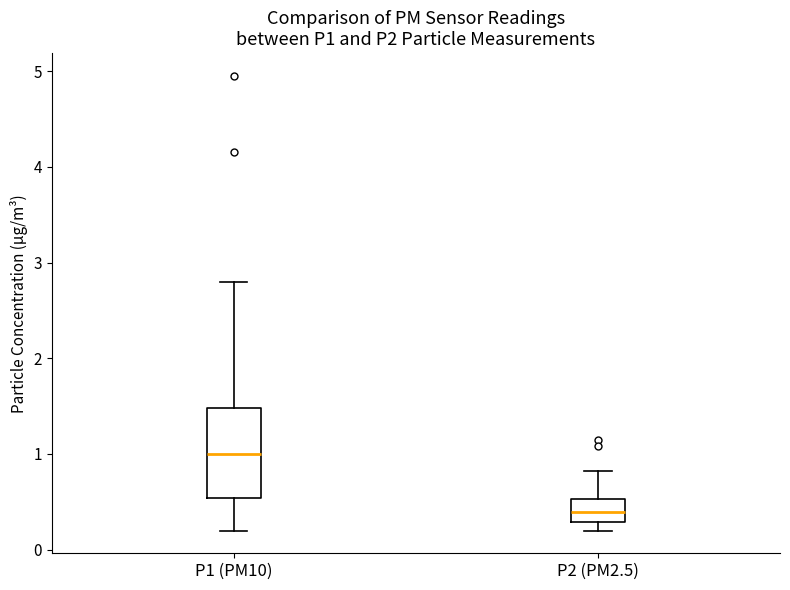

Reading left to right, read every box against the y-axis: the position of its median line, the range the box covers, and the ends of its whiskers. The values are not printed on the chart, so give them approximately, as read against the axis.

P1 (PM10): median 1.0, box 0.5 to 1.5, whiskers 0.2 to 2.8
P2 (PM2.5): median 0.4, box 0.3 to 0.5, whiskers 0.2 to 0.8